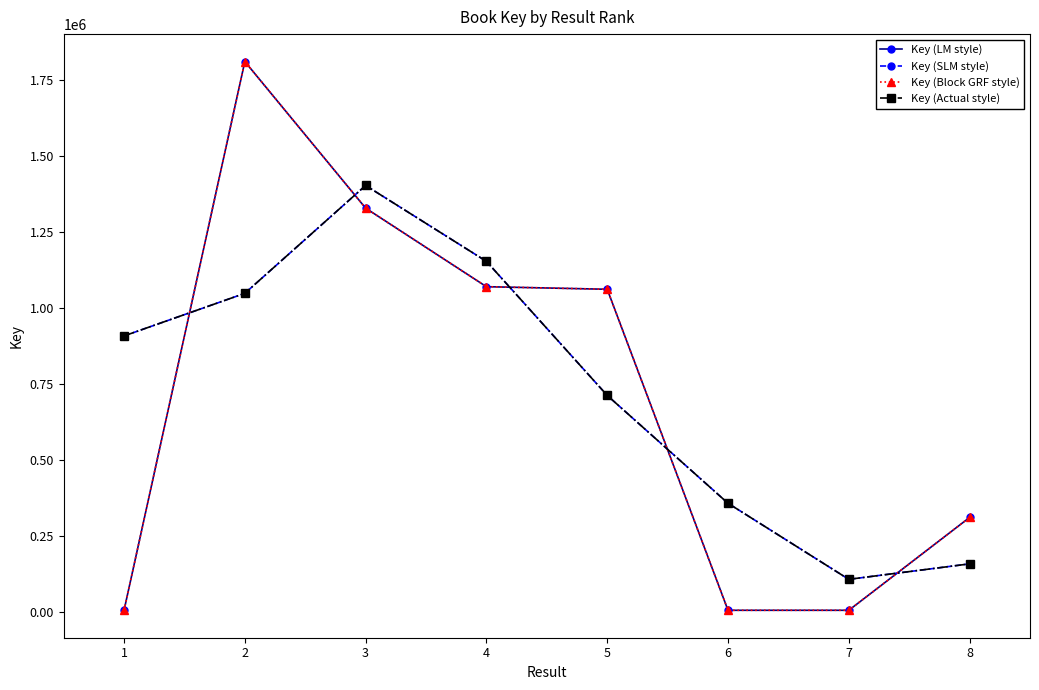

How many lines are shown in the chart?

4